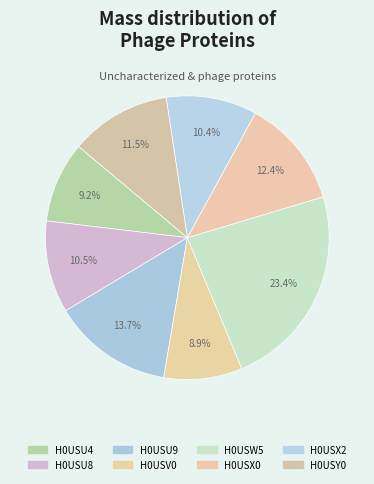

What is the ratio of the value at H0USX0 to the value at H0USU9?

0.9